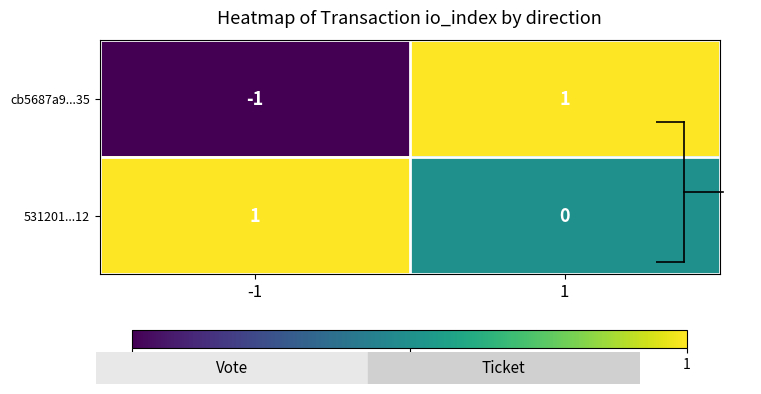

Between -1 and 1, which series saw the biggest shift?

cb5687a9...35